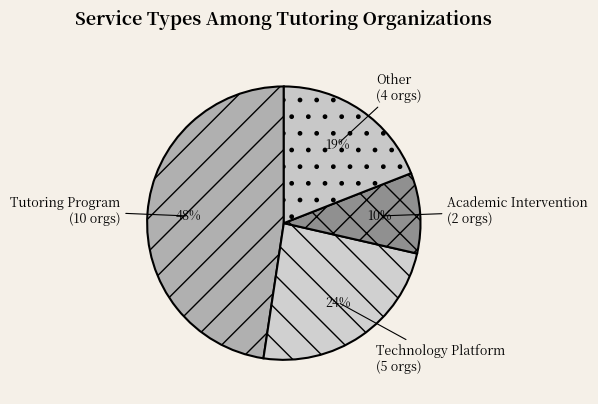

Which has a higher value, Other or Academic Intervention?

Other